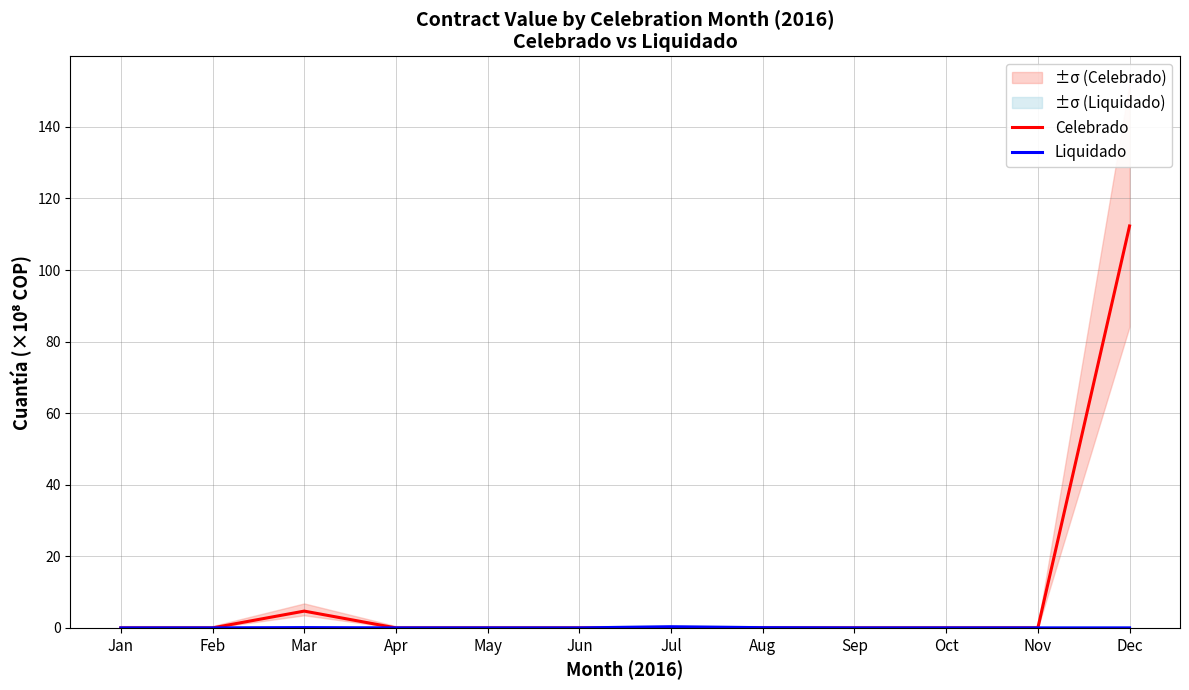

Between Mar and Apr, which is larger?

Mar